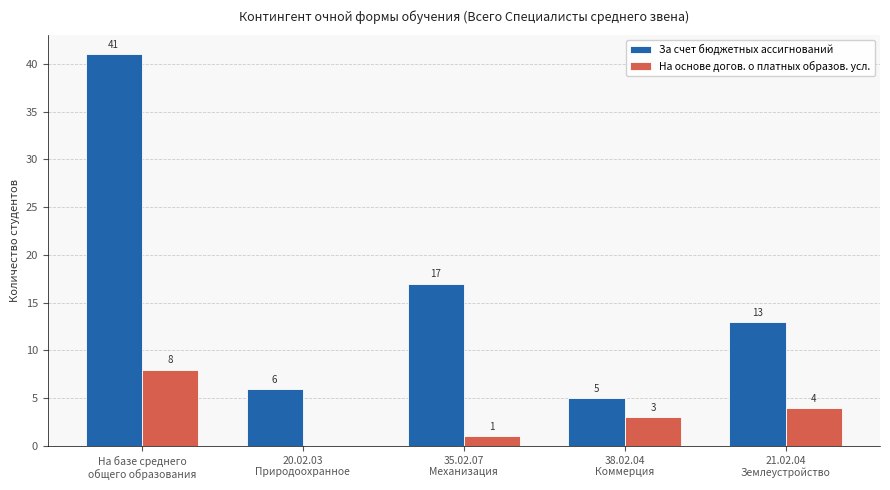

At which label does На основе догов. о платных образов. усл. first exceed 3?

На базе среднего
общего образования